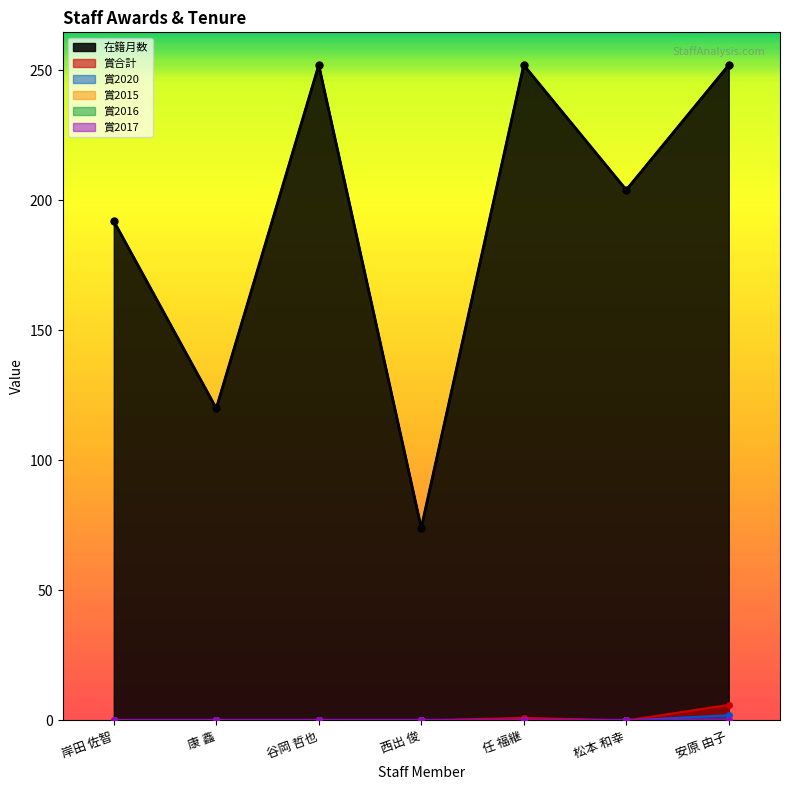

True or false: 在籍月数 has a value of 40 at 西出 俊.

False